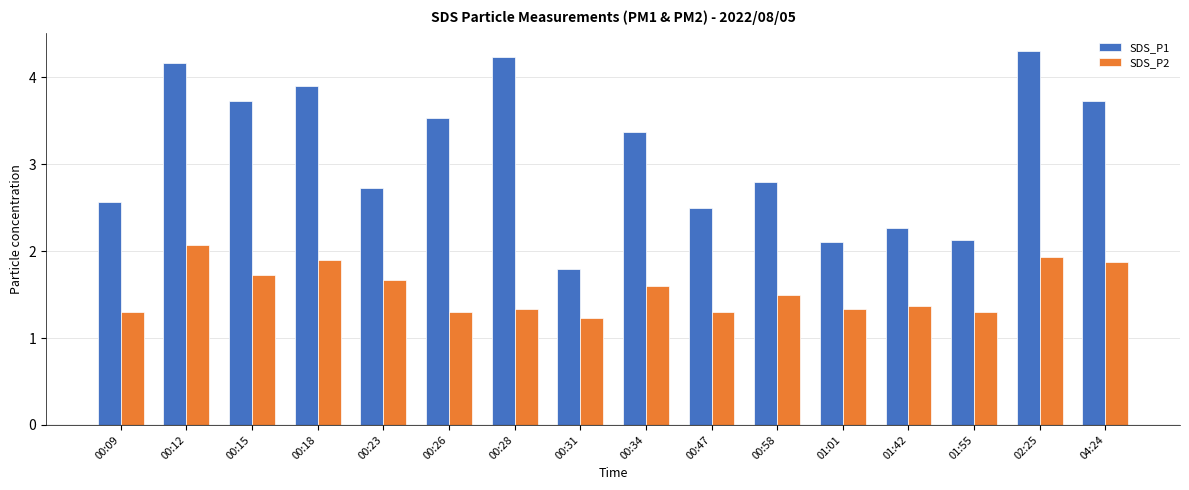

What is the lowest value of the SDS_P2 series?

1.2